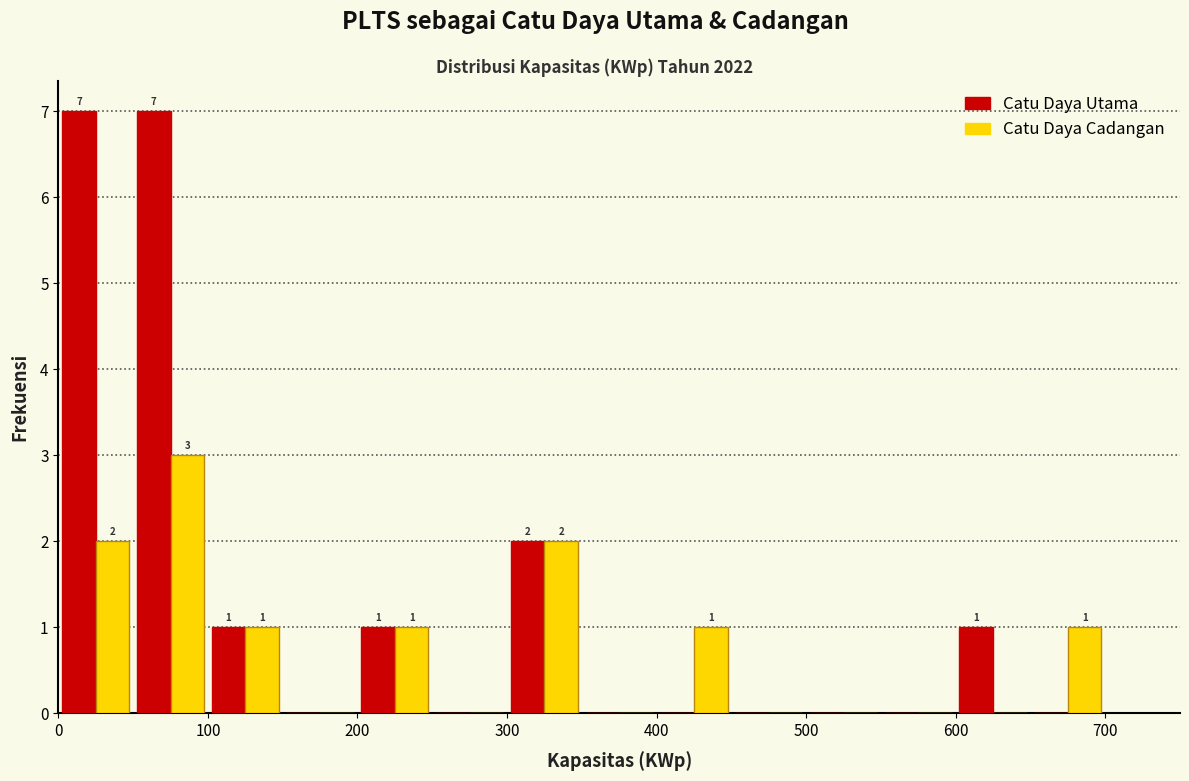

In the Catu Daya Cadangan series, which range on the x-axis has the tallest bar?

50 to 100